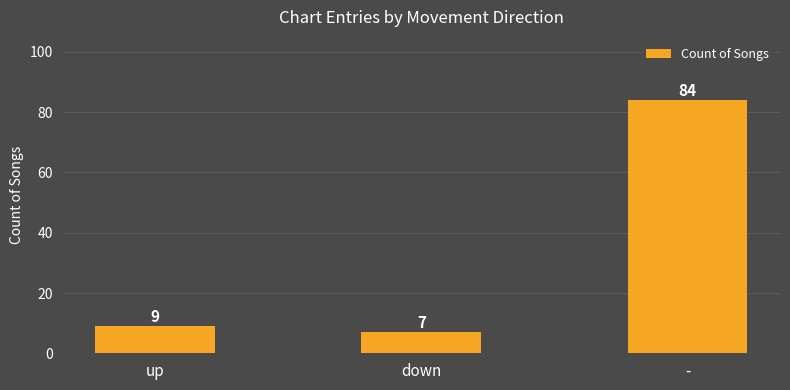

Reading left to right, extract all data points from this chart.

9	7	84